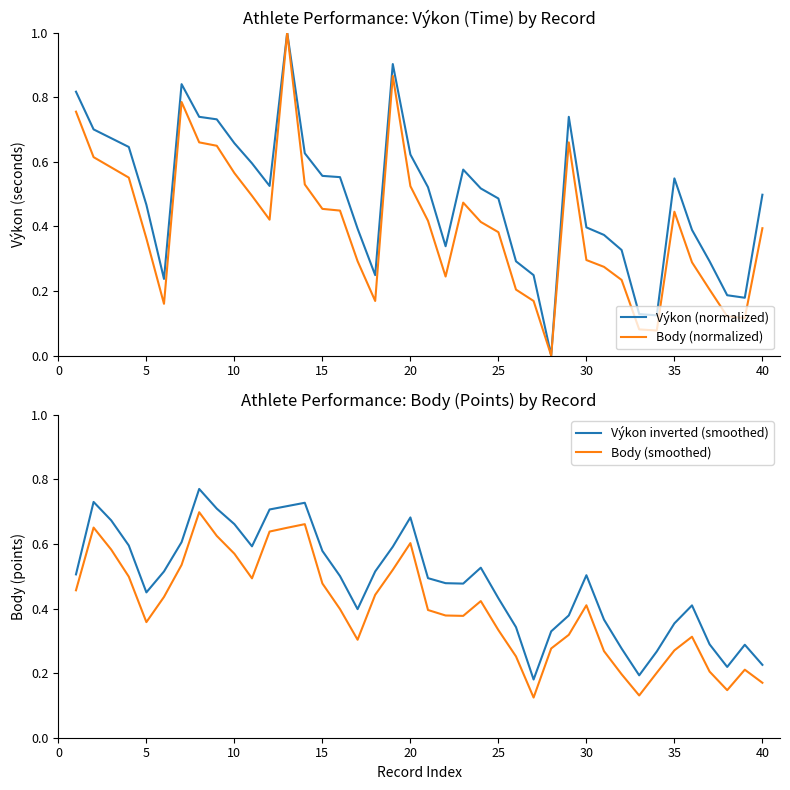

True or false: Body (smoothed) and Výkon inverted (smoothed) intersect in this chart.

False